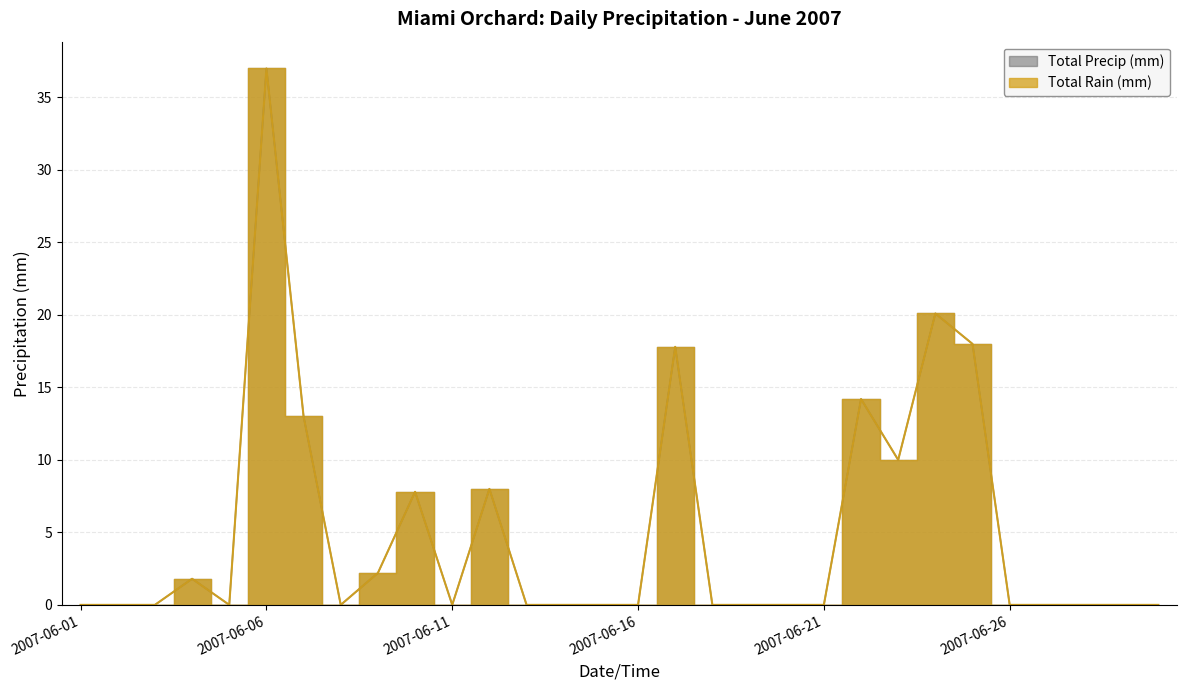

True or false: Total Rain (mm) has a value of 3.6 at 2007-06-23.

False